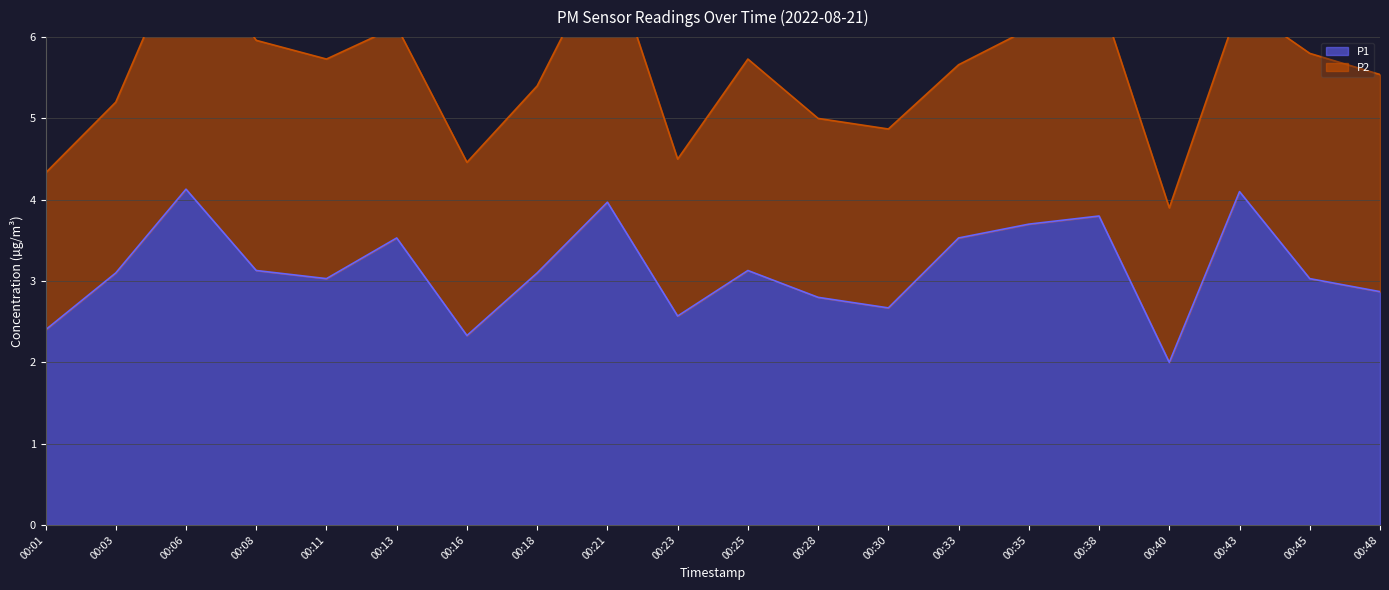

What is the value of the 8th point from the left?

3.1